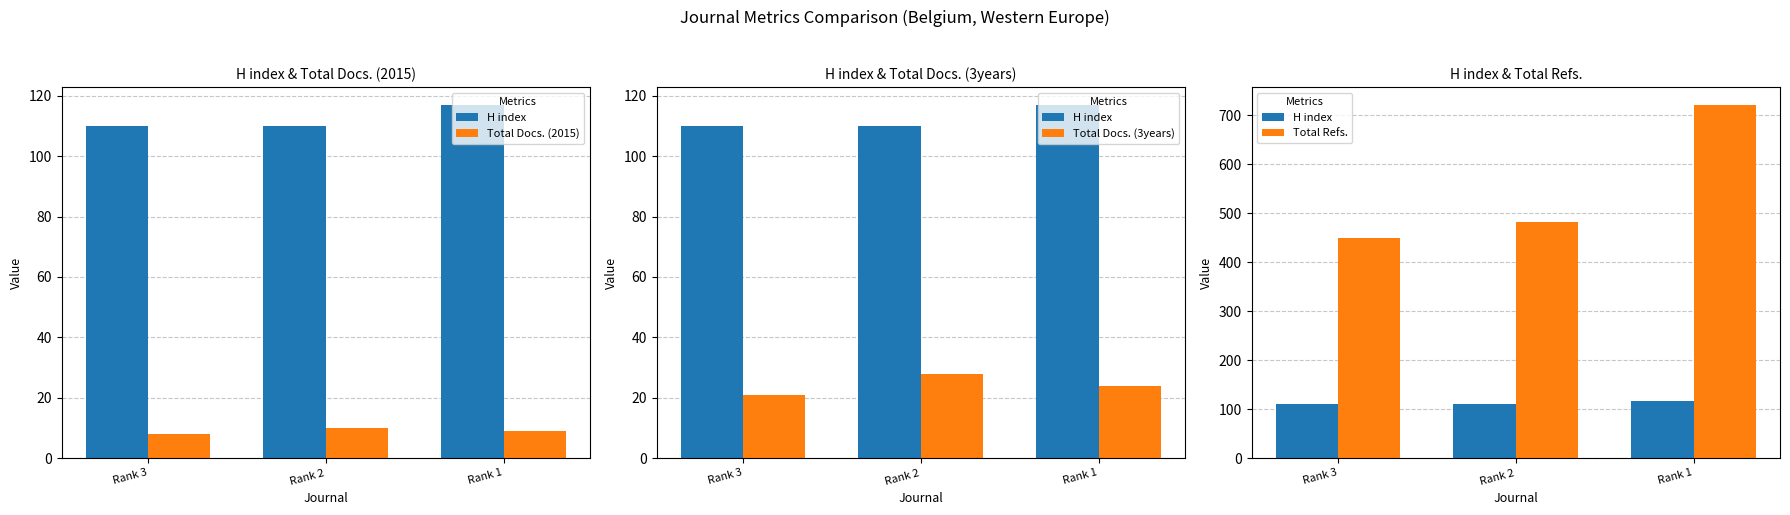

List the labels in order of H index value, smallest first.

Rank 3, Rank 2, Rank 1